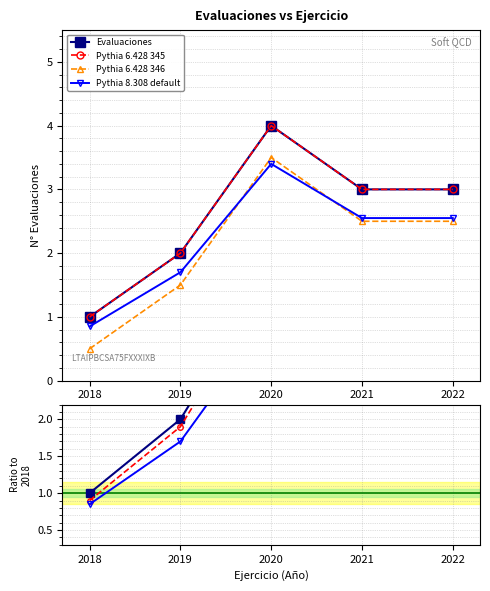

What is the maximum value shown in the chart?

4.0